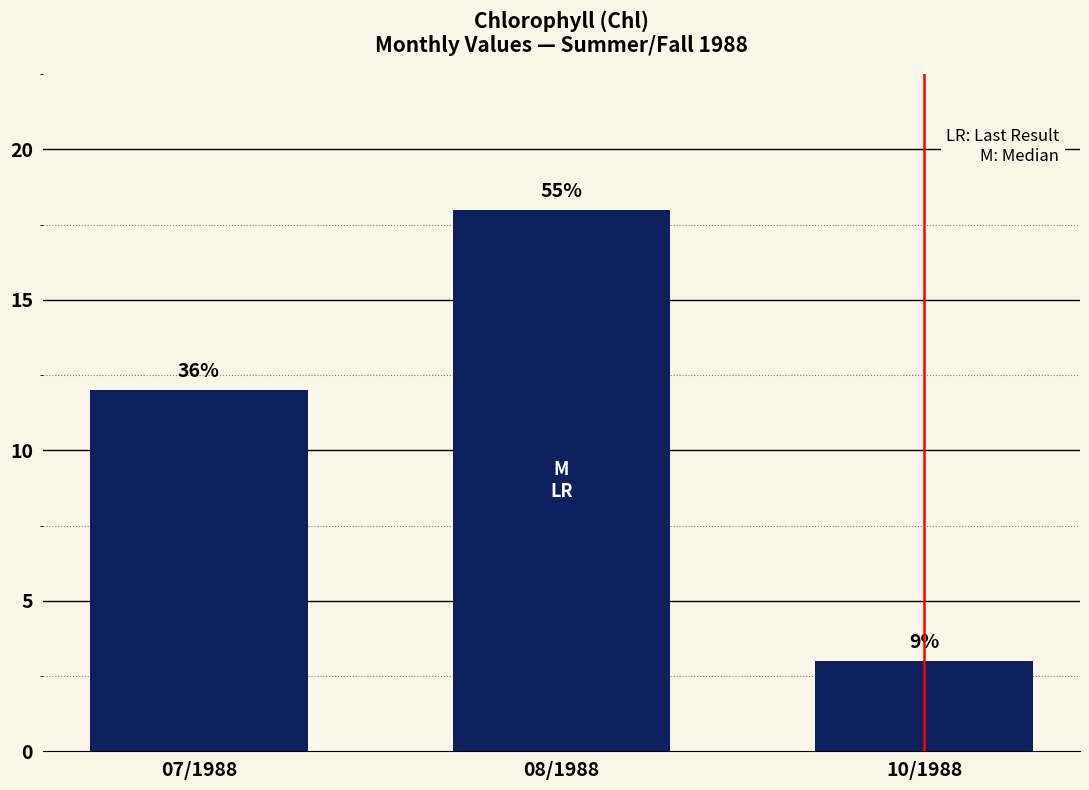

What is the sum of the values at 08/1988 and 07/1988?

30